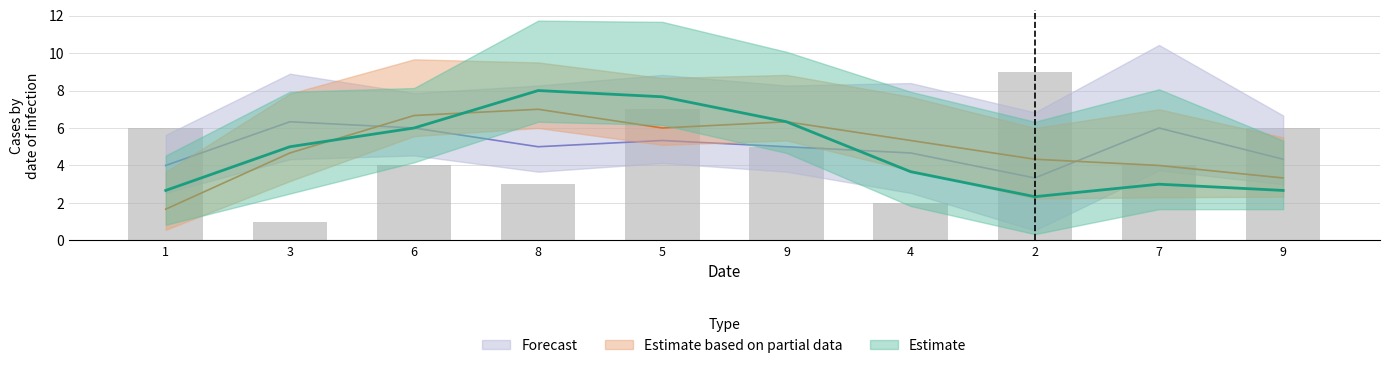

Which has a higher value, 3 or 9?

9